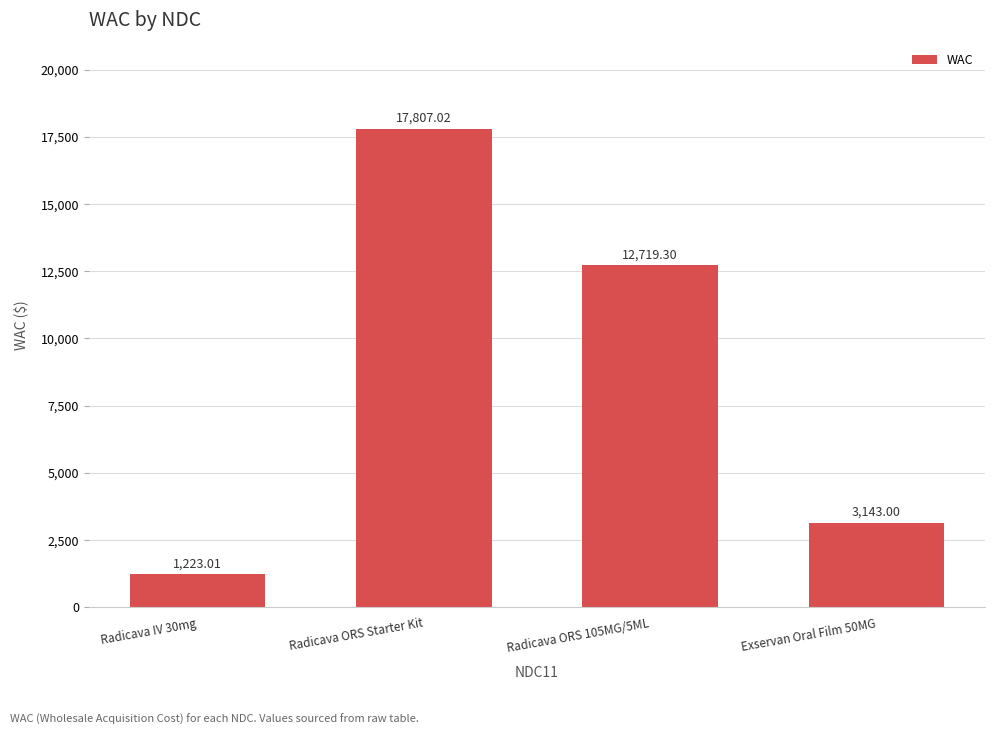

Are the bars grouped side by side (vs. stacked)?

No